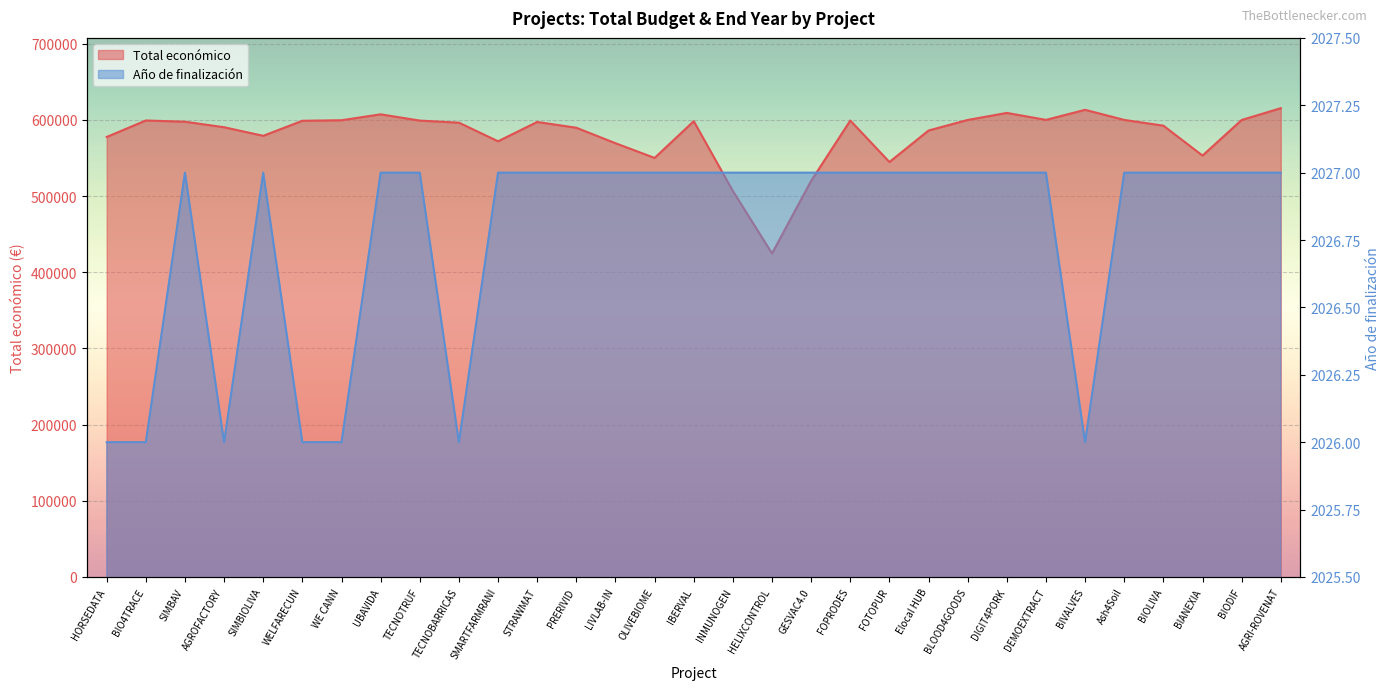

Reading right to left, transcribe all the data shown in this chart.

Total económico: AGRI-ROVENAT=615375	BIODIF=599927	BIANEXIA=553196	BIOLIVA=592475	Ash4Soil=600000	BIVALVES=613256	DEMOEXTRACT=600043	DIGIT4PORK=609206	BLOOD4GOODS=599960	Elocal HUB=586120	FOTOPUR=544746	FOPRODES=599211	GESVAC4.0=520062	HELIXCONTROL=424720	INMUNOGEN=506703	IBERVAL=598303	OLIVEBIOME=550111	LIVLAB-IN=569416	PRERIVID=589731	STRAWMAT=597320	SMARTFARMRANI=571965	TECNOBARRICAS=596384	TECNOTRUF=599131	UBAVIDA=607342	WE CANN=599584	WELFARECUN=598909	SIMBIOLIVA=579152	AGROFACTORY=590382	SIMBAV=597651	BIO4TRACE=599262	HORSEDATA=577638
Año de finalización: AGRI-ROVENAT=2027	BIODIF=2027	BIANEXIA=2027	BIOLIVA=2027	Ash4Soil=2027	BIVALVES=2026	DEMOEXTRACT=2027	DIGIT4PORK=2027	BLOOD4GOODS=2027	Elocal HUB=2027	FOTOPUR=2027	FOPRODES=2027	GESVAC4.0=2027	HELIXCONTROL=2027	INMUNOGEN=2027	IBERVAL=2027	OLIVEBIOME=2027	LIVLAB-IN=2027	PRERIVID=2027	STRAWMAT=2027	SMARTFARMRANI=2027	TECNOBARRICAS=2026	TECNOTRUF=2027	UBAVIDA=2027	WE CANN=2026	WELFARECUN=2026	SIMBIOLIVA=2027	AGROFACTORY=2026	SIMBAV=2027	BIO4TRACE=2026	HORSEDATA=2026